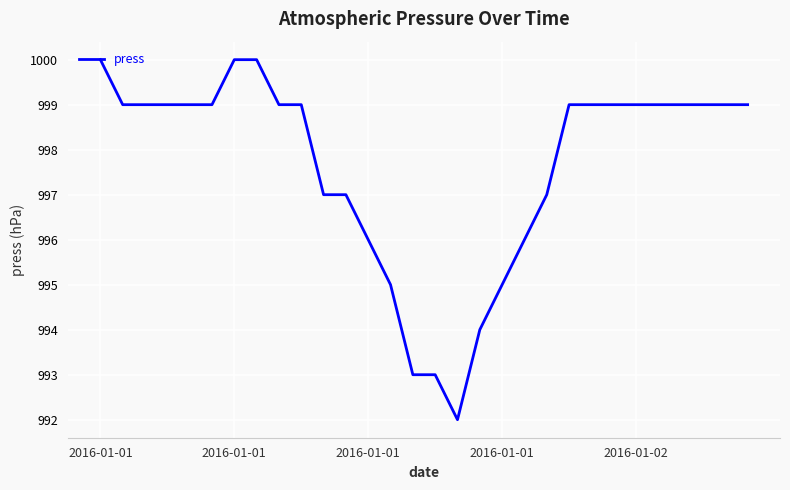

Reading left to right, list all the values displayed in this chart.

1000	999	999	999	999	999	1000	1000	999	999	997	997	996	995	993	993	992	994	995	996	997	999	999	999	999	999	999	999	999	999